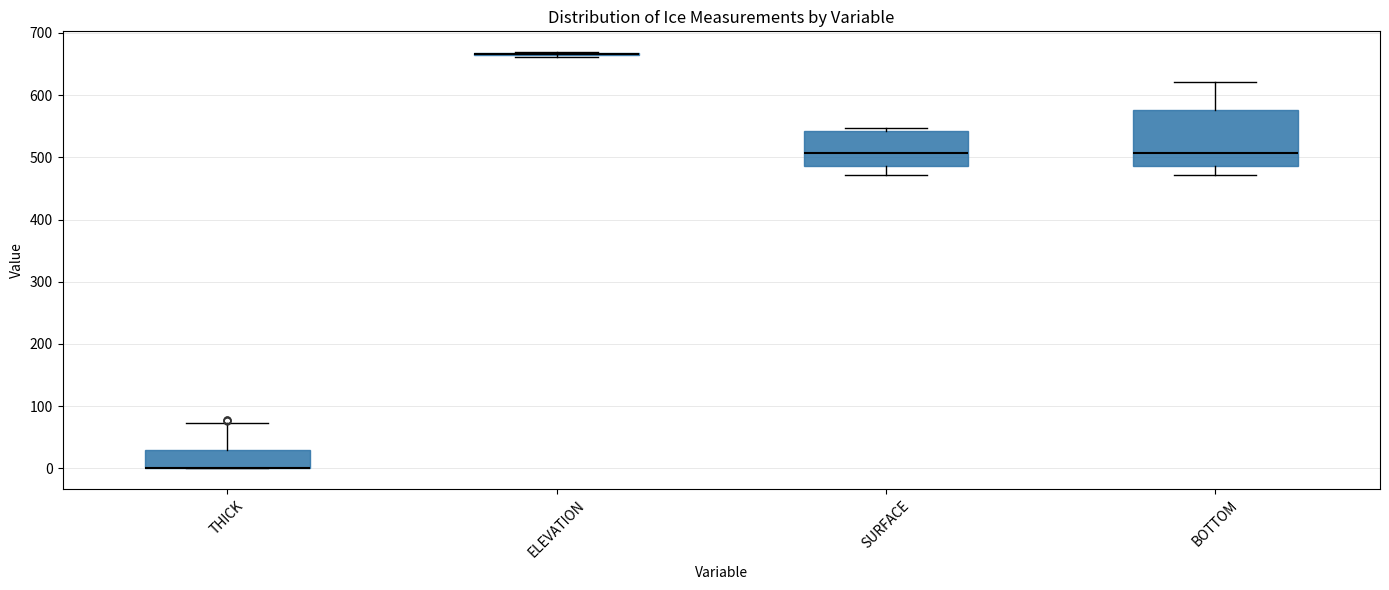

Where does the median line of the box for BOTTOM sit on the y-axis? The values are not printed on the chart, so give them approximately, as read against the axis.

510